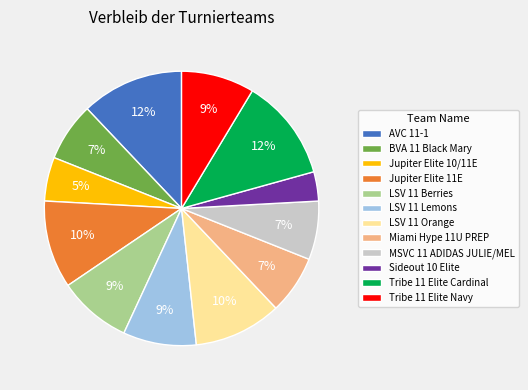

Do LSV 11 Orange and BVA 11 Black Mary together represent more than half of the pie?

No